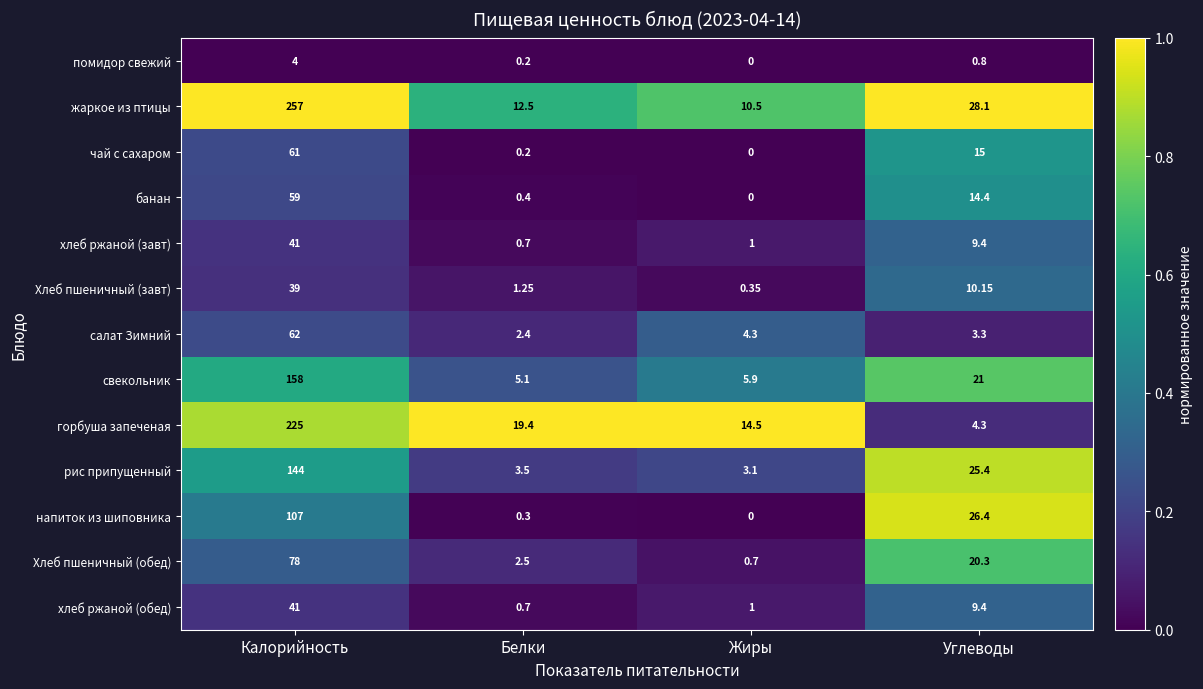

Where is помидор свежий nearest to the value 2?

Углеводы